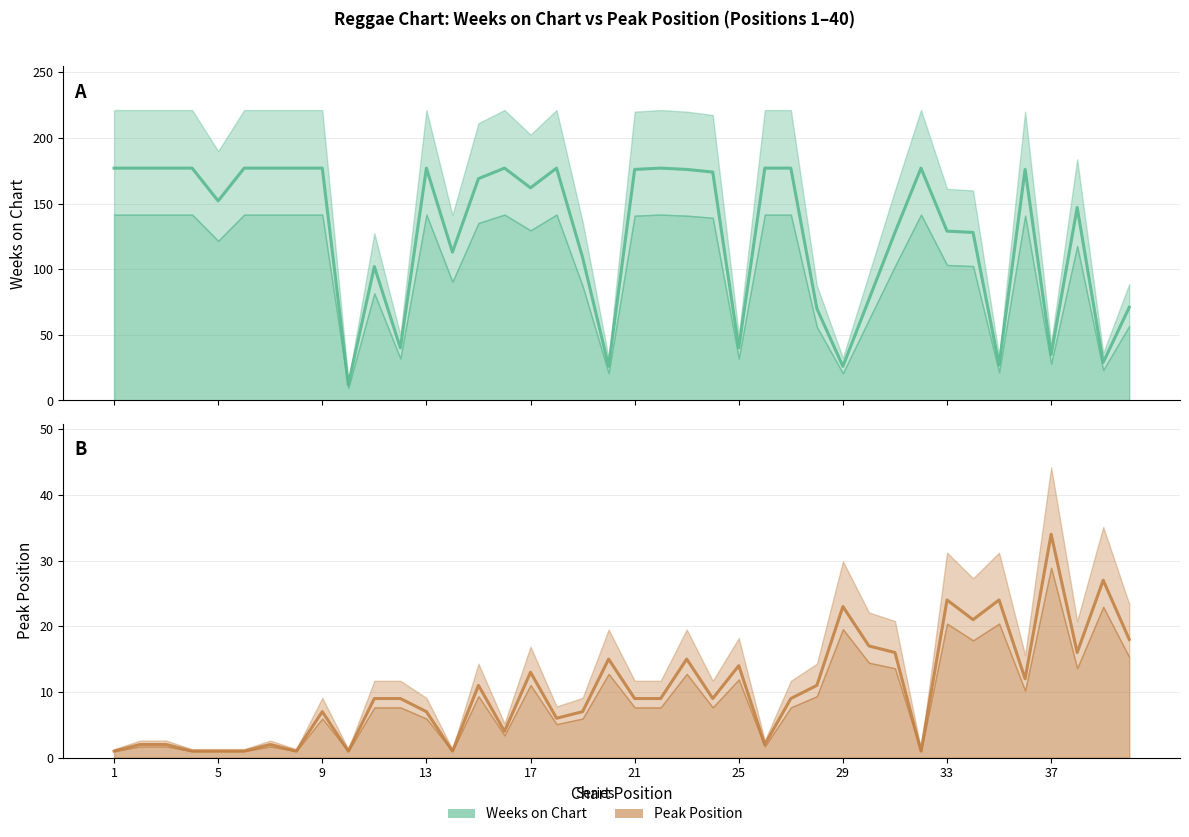

How many data points does each series have?

40